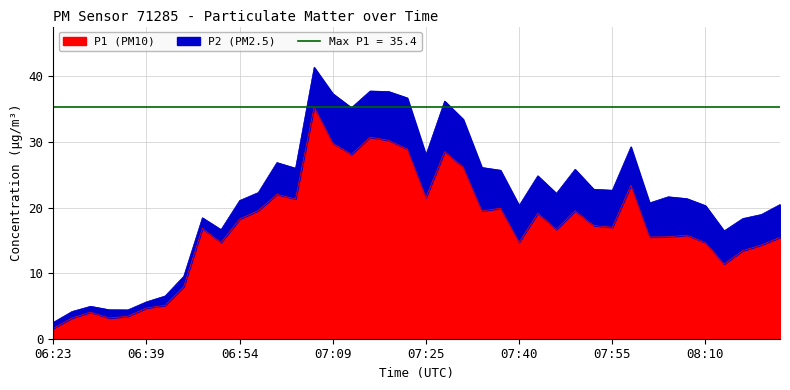

What is the label of the 34th point from the left?

08:04